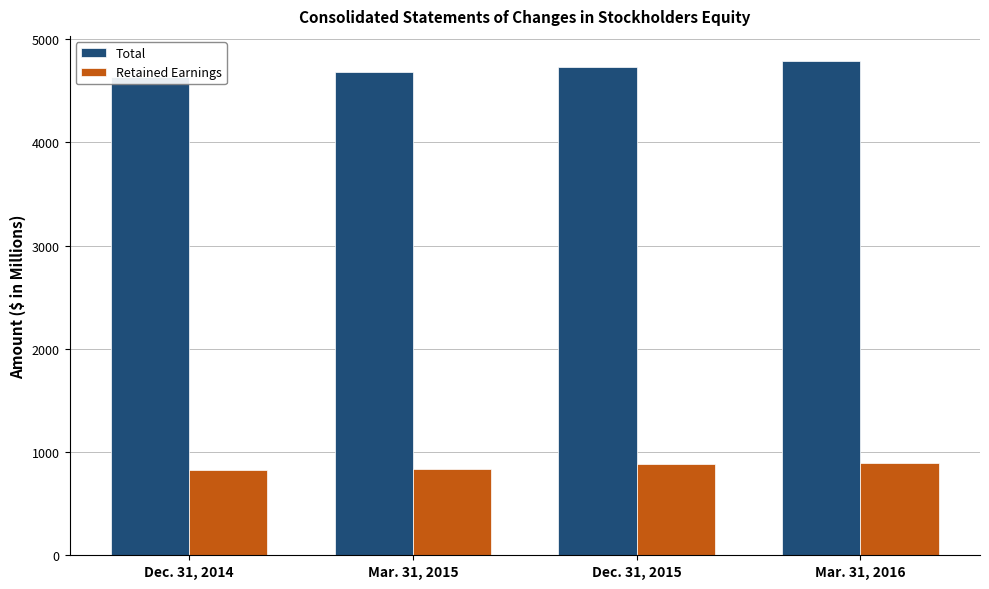

What is the maximum value for Total?

4791.2